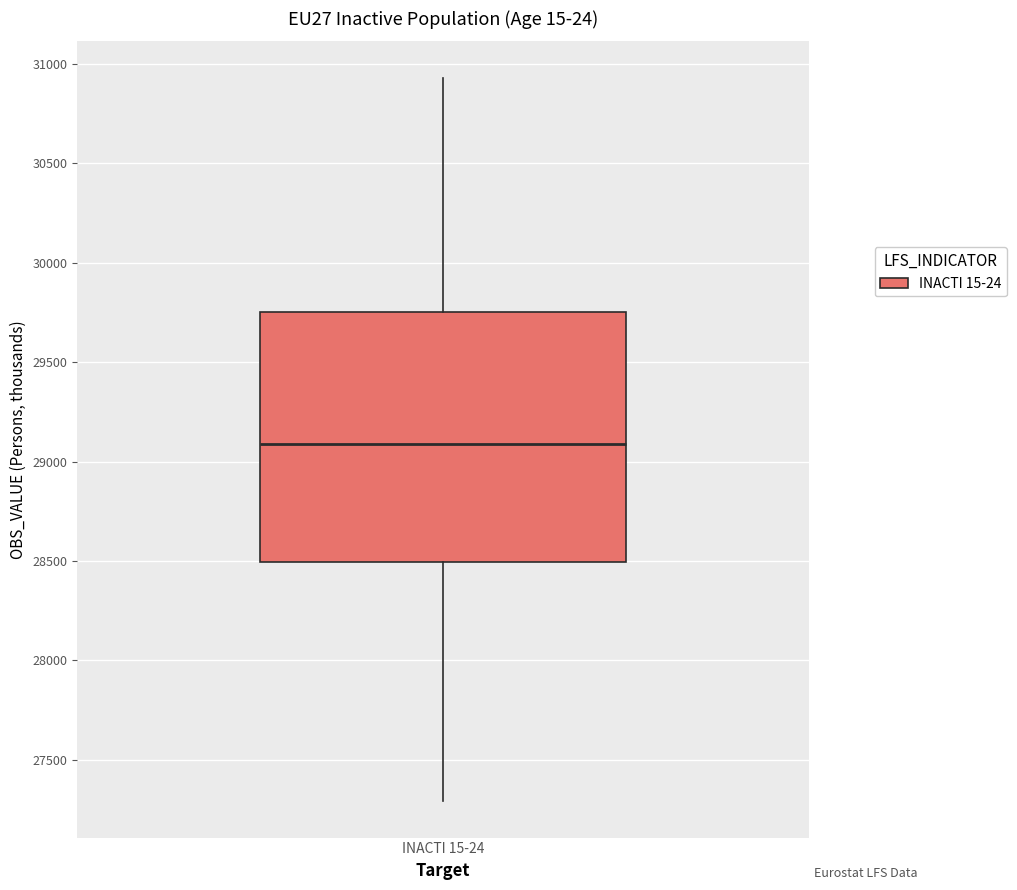

Where does the upper whisker of the box for INACTI 15-24 end on the y-axis? The values are not printed on the chart, so give them approximately, as read against the axis.

30950